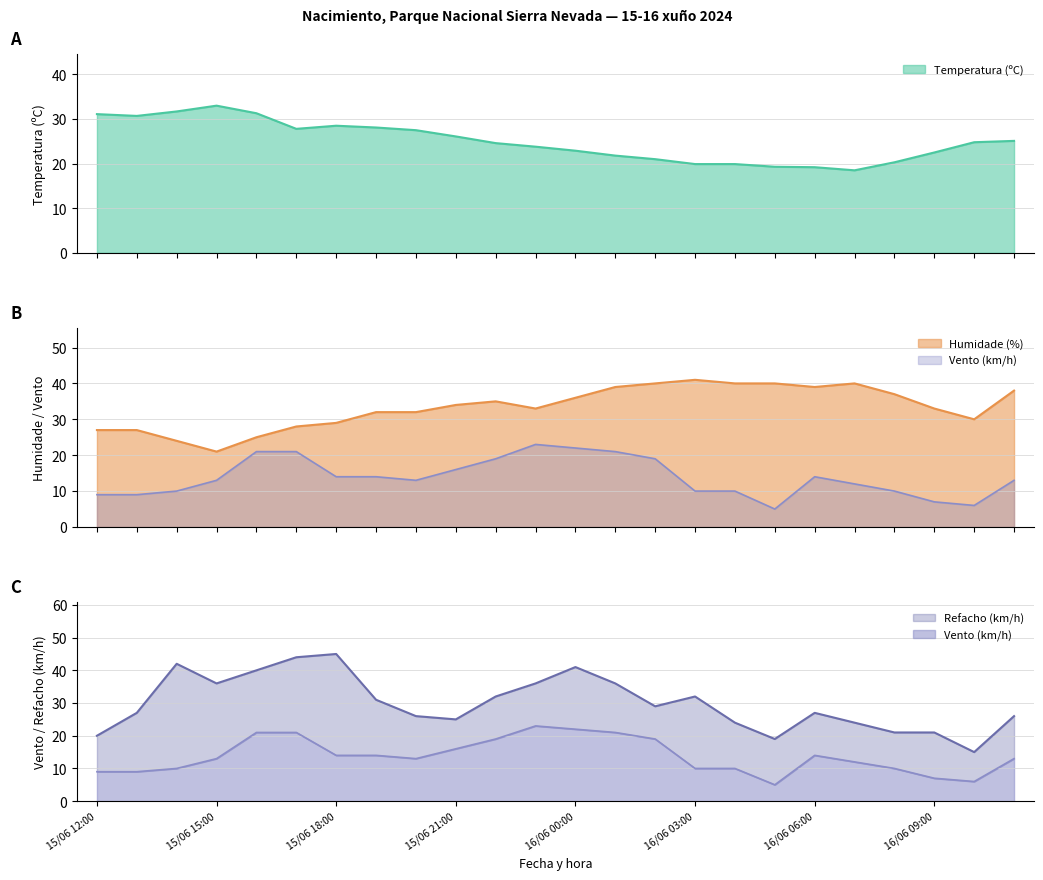

List the series in order of their peak value, lowest first.

Velocidade do vento (km/h), Temperatura (ºC), Humidade (%), Refacho (km/h)